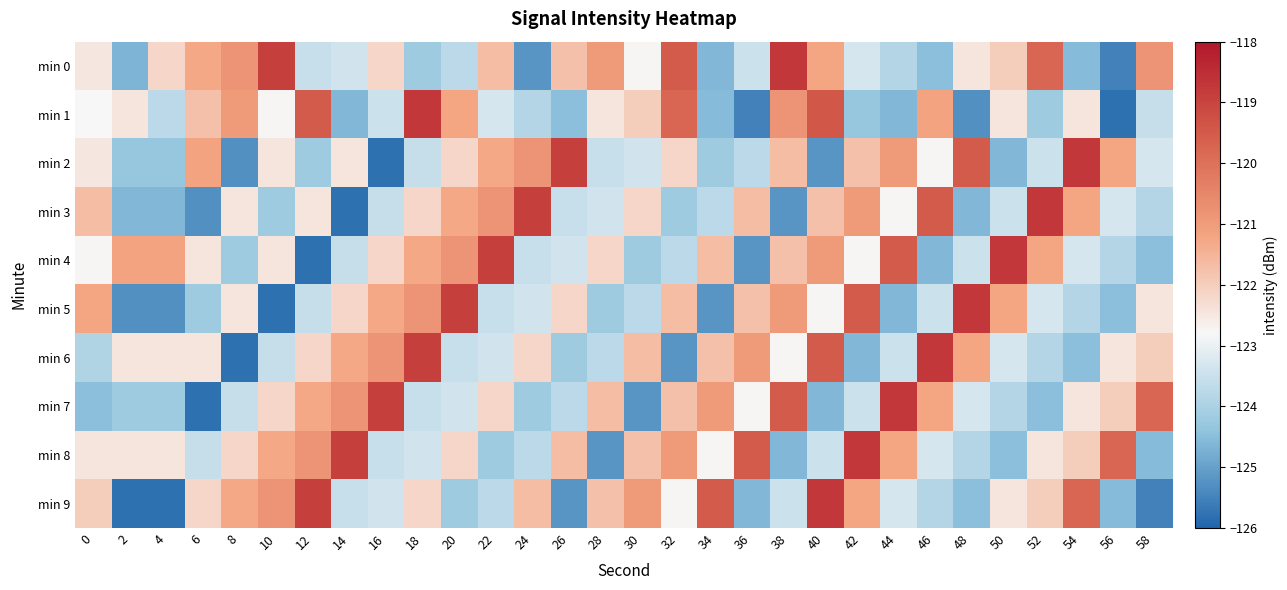

Reading right to left, list all the values displayed in this chart.

min 0: 58=-120.8	56=-125.5	54=-124.6	52=-119.8	50=-122.0	48=-122.5	46=-124.5	44=-123.9	42=-123.3	40=-121.2	38=-118.8	36=-123.5	34=-124.6	32=-119.5	30=-122.8	28=-121.0	26=-121.7	24=-125.2	22=-121.7	20=-123.7	18=-124.2	16=-122.2	14=-123.4	12=-123.5	10=-118.9	8=-120.8	6=-121.3	4=-122.2	2=-124.7	0=-122.5
min 1: 58=-123.6	56=-125.8	54=-122.5	52=-124.2	50=-122.5	48=-125.3	46=-121.2	44=-124.6	42=-124.3	40=-119.4	38=-120.8	36=-125.5	34=-124.6	32=-119.8	30=-122.0	28=-122.5	26=-124.5	24=-123.9	22=-123.3	20=-121.2	18=-118.8	16=-123.5	14=-124.6	12=-119.5	10=-122.8	8=-121.0	6=-121.7	4=-123.7	2=-122.5	0=-122.8
min 2: 58=-123.3	56=-121.2	54=-118.8	52=-123.5	50=-124.6	48=-119.5	46=-122.8	44=-121.0	42=-121.7	40=-125.2	38=-121.7	36=-123.7	34=-124.2	32=-122.2	30=-123.4	28=-123.5	26=-118.9	24=-120.8	22=-121.3	20=-122.2	18=-123.6	16=-125.8	14=-122.5	12=-124.2	10=-122.5	8=-125.3	6=-121.2	4=-124.3	2=-124.3	0=-122.5
min 3: 58=-123.9	56=-123.3	54=-121.2	52=-118.8	50=-123.5	48=-124.6	46=-119.5	44=-122.8	42=-121.0	40=-121.7	38=-125.2	36=-121.7	34=-123.7	32=-124.2	30=-122.2	28=-123.4	26=-123.5	24=-118.9	22=-120.8	20=-121.3	18=-122.2	16=-123.6	14=-125.8	12=-122.5	10=-124.2	8=-122.5	6=-125.3	4=-124.6	2=-124.6	0=-121.7
min 4: 58=-124.5	56=-123.9	54=-123.3	52=-121.2	50=-118.8	48=-123.5	46=-124.6	44=-119.5	42=-122.8	40=-121.0	38=-121.7	36=-125.2	34=-121.7	32=-123.7	30=-124.2	28=-122.2	26=-123.4	24=-123.5	22=-118.9	20=-120.8	18=-121.3	16=-122.2	14=-123.6	12=-125.8	10=-122.5	8=-124.2	6=-122.5	4=-121.2	2=-121.2	0=-122.8
min 5: 58=-122.5	56=-124.5	54=-123.9	52=-123.3	50=-121.2	48=-118.8	46=-123.5	44=-124.6	42=-119.5	40=-122.8	38=-121.0	36=-121.7	34=-125.2	32=-121.7	30=-123.7	28=-124.2	26=-122.2	24=-123.4	22=-123.5	20=-118.9	18=-120.8	16=-121.3	14=-122.2	12=-123.6	10=-125.8	8=-122.5	6=-124.2	4=-125.3	2=-125.3	0=-121.2
min 6: 58=-122.0	56=-122.5	54=-124.5	52=-123.9	50=-123.3	48=-121.2	46=-118.8	44=-123.5	42=-124.6	40=-119.5	38=-122.8	36=-121.0	34=-121.7	32=-125.2	30=-121.7	28=-123.7	26=-124.2	24=-122.2	22=-123.4	20=-123.5	18=-118.9	16=-120.8	14=-121.3	12=-122.2	10=-123.6	8=-125.8	6=-122.5	4=-122.5	2=-122.5	0=-123.9
min 7: 58=-119.8	56=-122.0	54=-122.5	52=-124.5	50=-123.9	48=-123.3	46=-121.2	44=-118.8	42=-123.5	40=-124.6	38=-119.5	36=-122.8	34=-121.0	32=-121.7	30=-125.2	28=-121.7	26=-123.7	24=-124.2	22=-122.2	20=-123.4	18=-123.5	16=-118.9	14=-120.8	12=-121.3	10=-122.2	8=-123.6	6=-125.8	4=-124.2	2=-124.2	0=-124.5
min 8: 58=-124.6	56=-119.8	54=-122.0	52=-122.5	50=-124.5	48=-123.9	46=-123.3	44=-121.2	42=-118.8	40=-123.5	38=-124.6	36=-119.5	34=-122.8	32=-121.0	30=-121.7	28=-125.2	26=-121.7	24=-123.7	22=-124.2	20=-122.2	18=-123.4	16=-123.5	14=-118.9	12=-120.8	10=-121.3	8=-122.2	6=-123.6	4=-122.5	2=-122.5	0=-122.5
min 9: 58=-125.5	56=-124.6	54=-119.8	52=-122.0	50=-122.5	48=-124.5	46=-123.9	44=-123.3	42=-121.2	40=-118.8	38=-123.5	36=-124.6	34=-119.5	32=-122.8	30=-121.0	28=-121.7	26=-125.2	24=-121.7	22=-123.7	20=-124.2	18=-122.2	16=-123.4	14=-123.5	12=-118.9	10=-120.8	8=-121.3	6=-122.2	4=-125.8	2=-125.8	0=-122.0